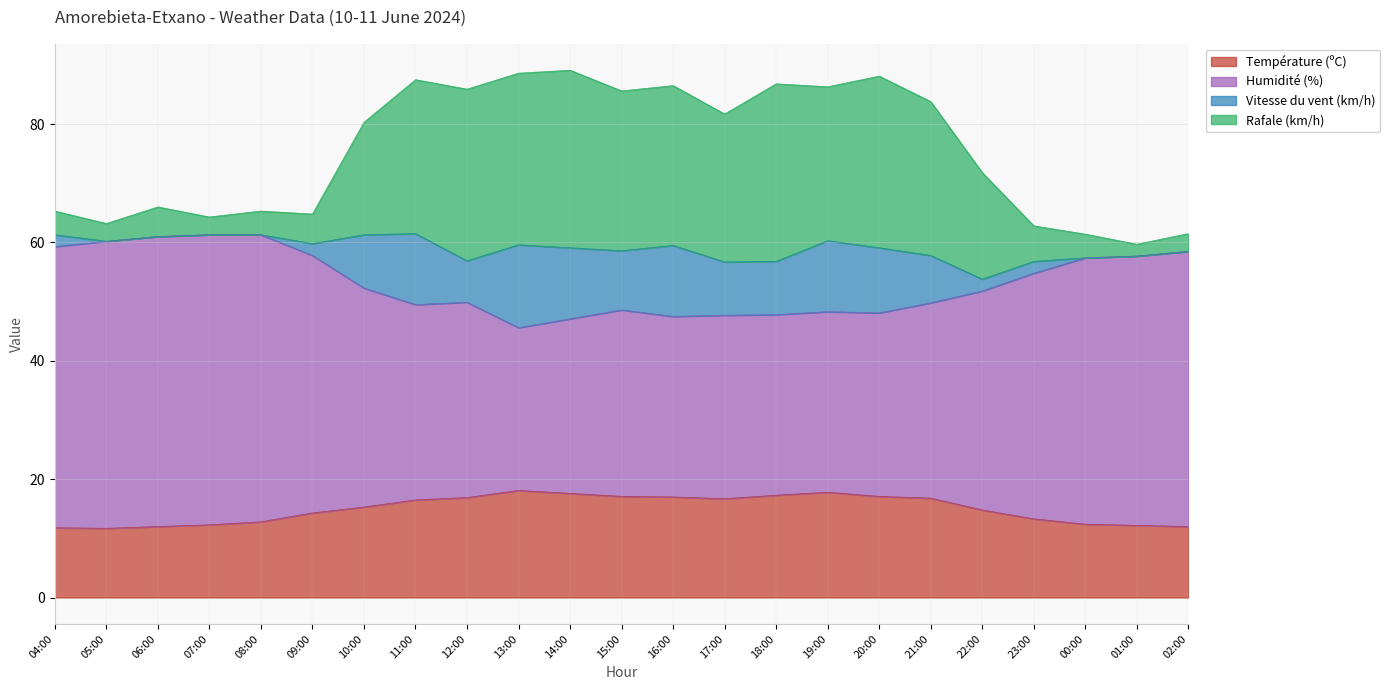

What is the sum of all Température (ºC) values?

343.8